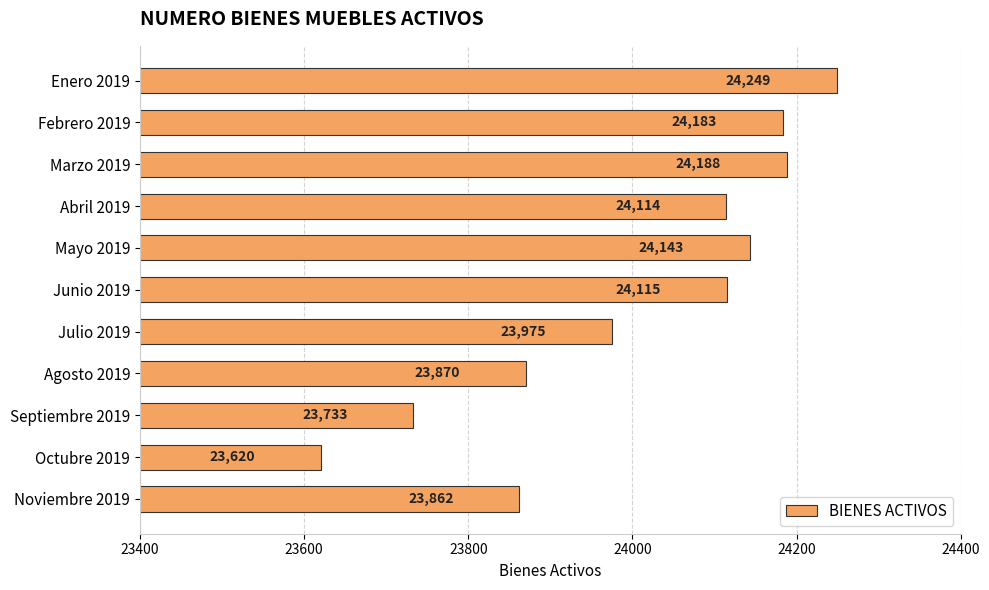

The value at Octubre 2019 is 12679. True or false?

False